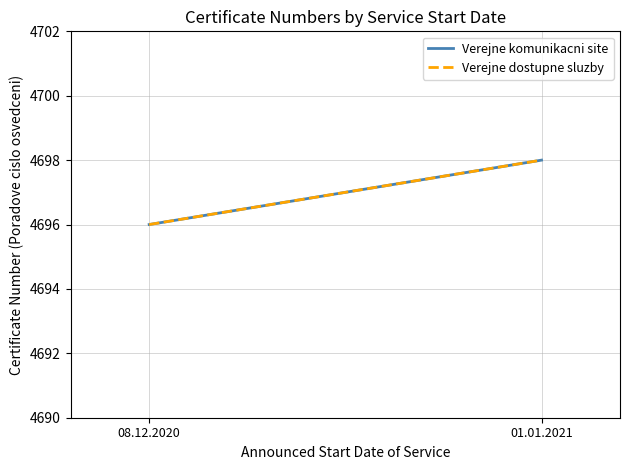

Reading left to right, transcribe all the data shown in this chart.

Verejne komunikacni site: 08.12.2020=4696	01.01.2021=4698
Verejne dostupne sluzby: 08.12.2020=4696	01.01.2021=4698